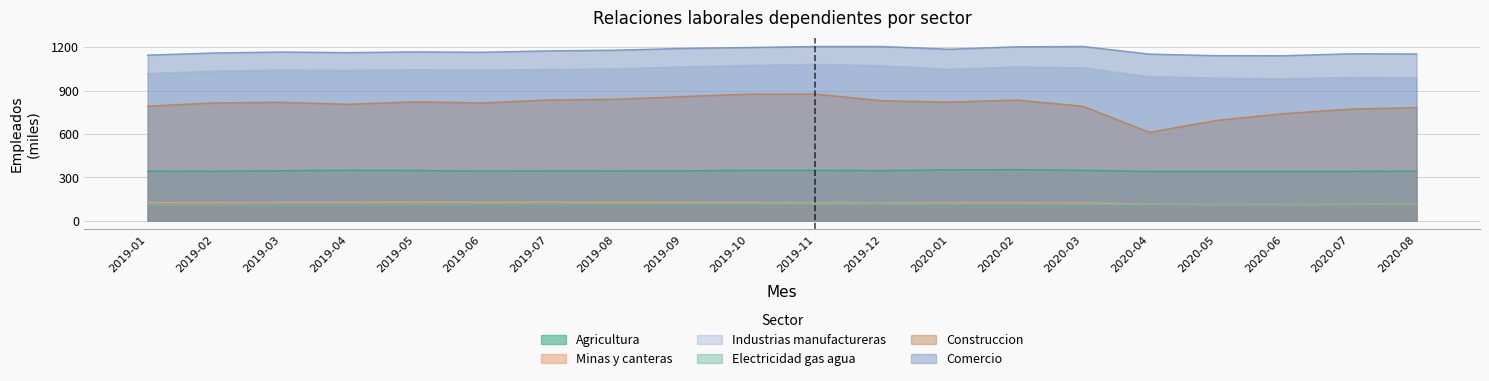

What is the average value of the Comercio series?

1173.5